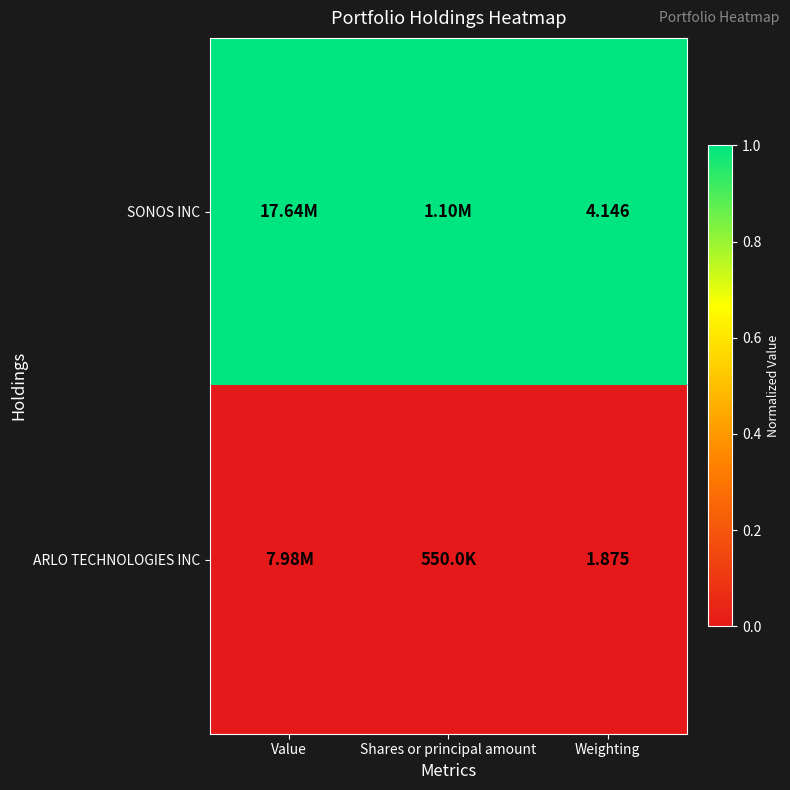

At which category does the chart reach its minimum across all series?

Value